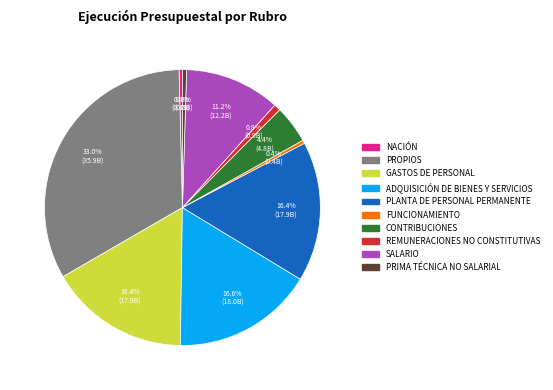

Does any single category account for the majority?

No